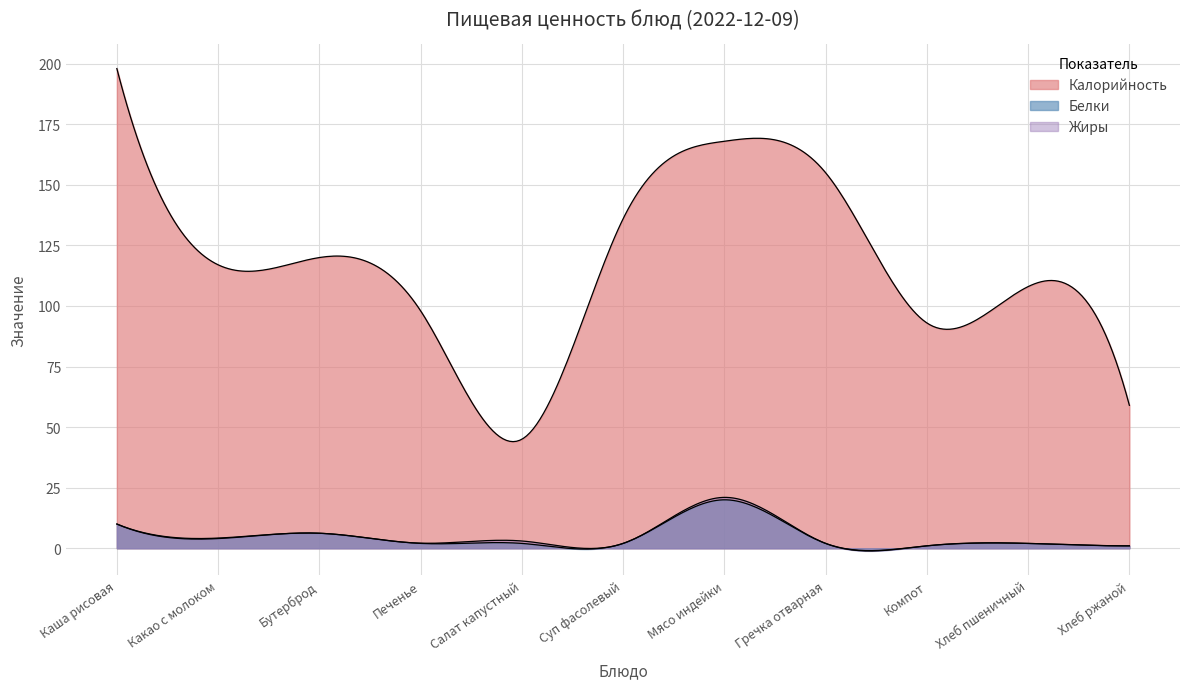

Where does the Белки series first go above 2?

Каша рисовая